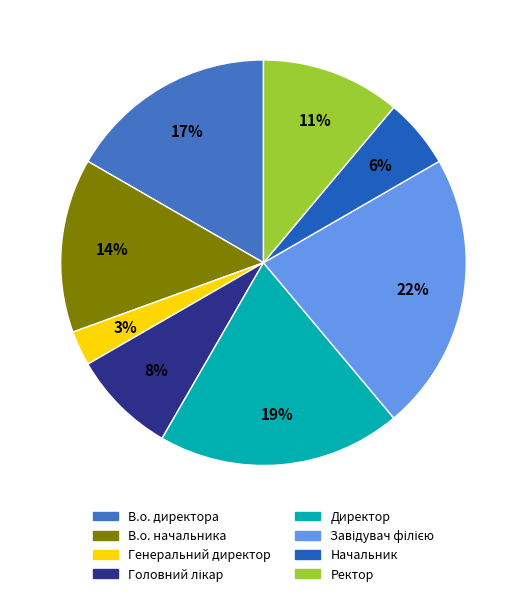

Is В.о. начальника the majority of the pie?

No